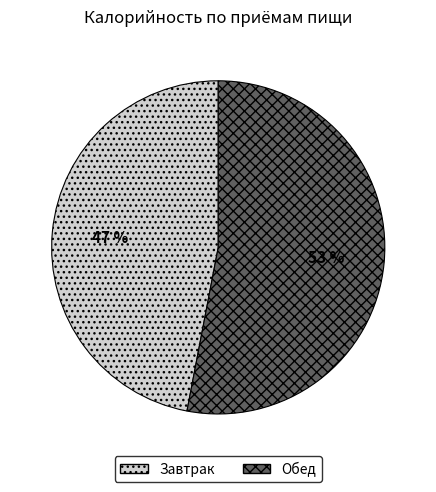

Rank the categories by value from lowest to highest.

Завтрак, Обед